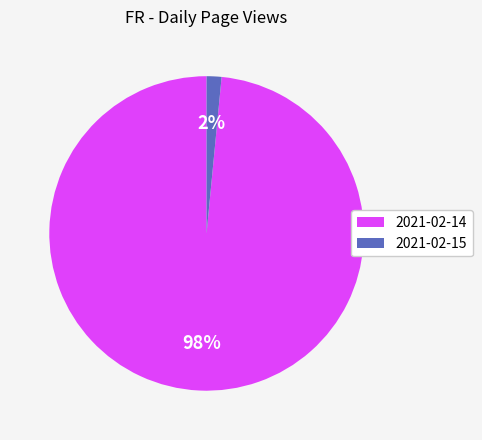

Which has a higher value, 2021-02-15 or 2021-02-14?

2021-02-14